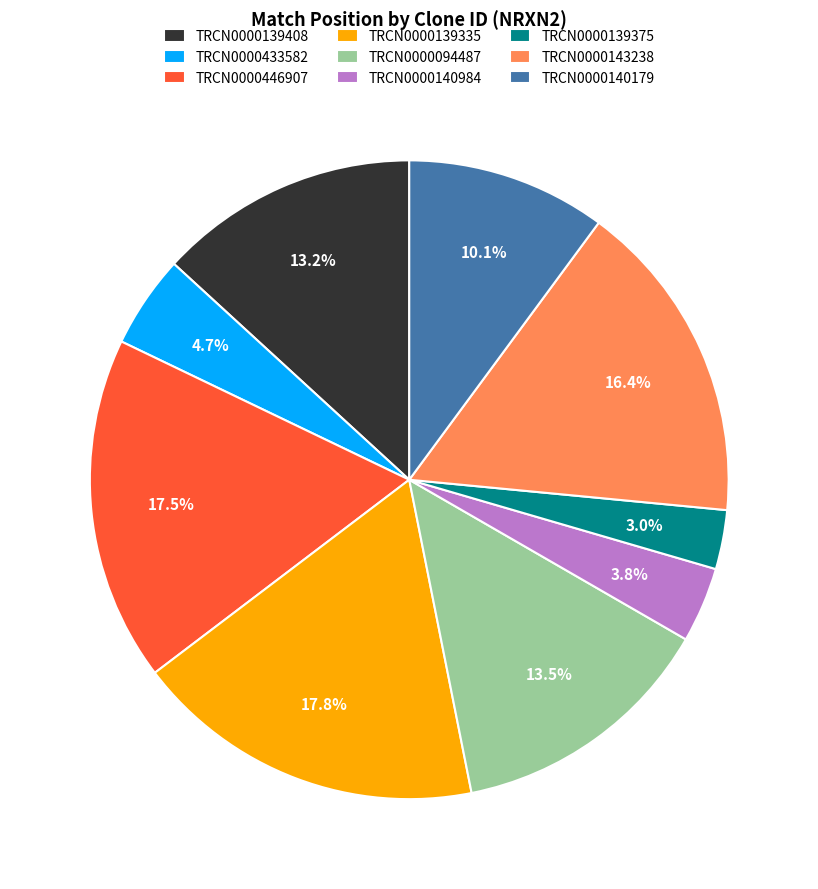

How many slices are in this pie chart?

9